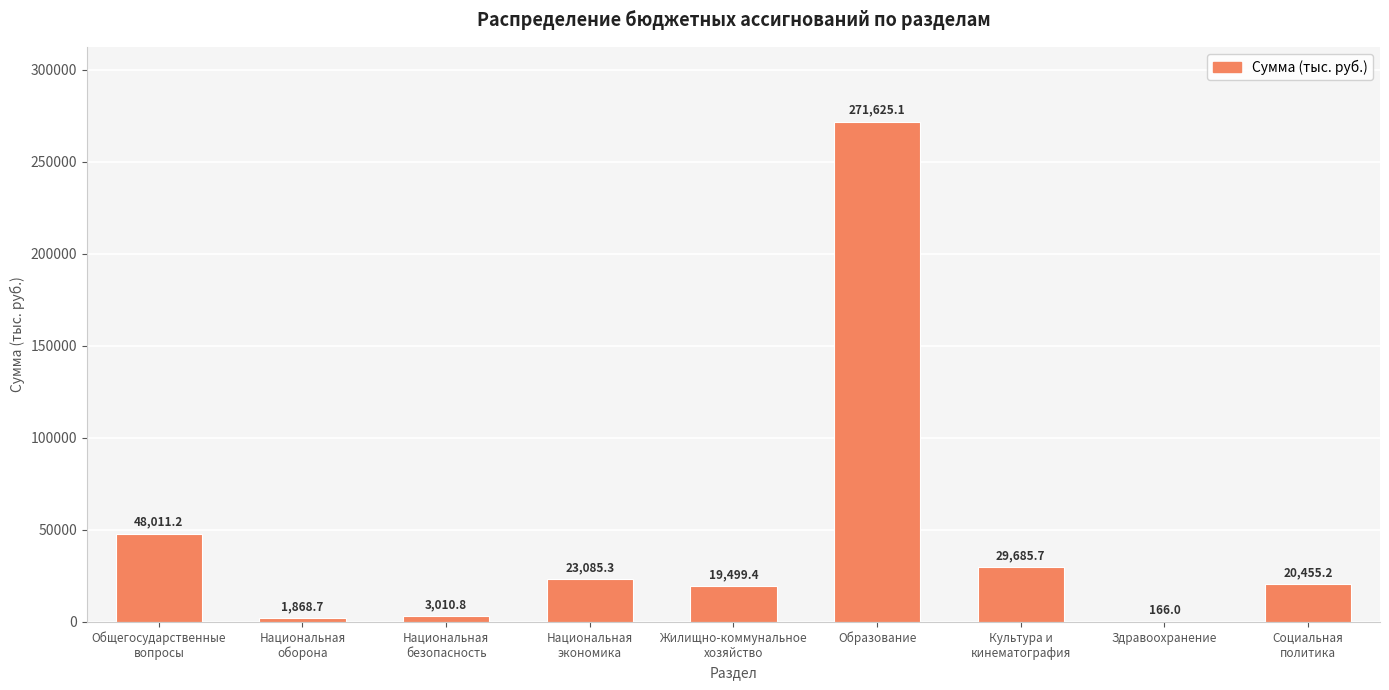

Count the number of values greater than 20455.

5